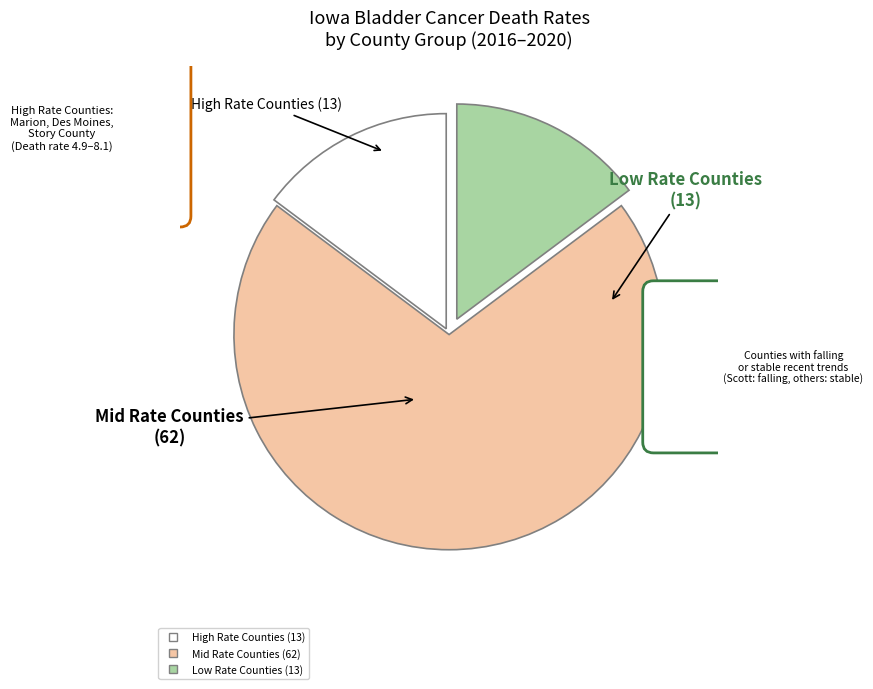

Does Black Hawk County represent more than half of the total?

No